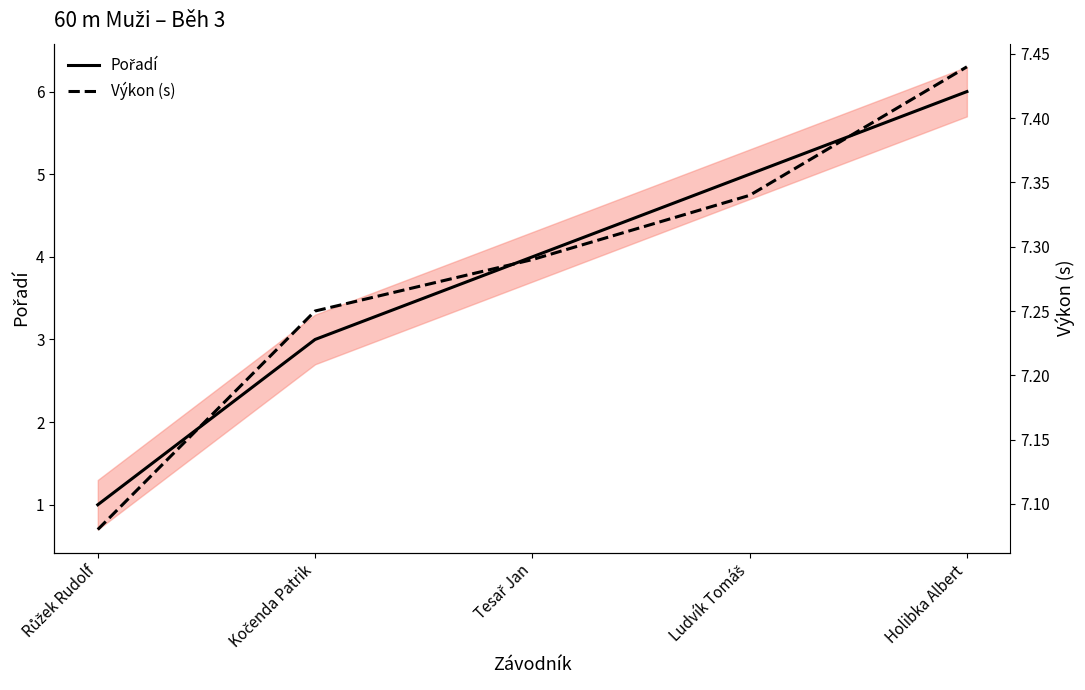

What is the approximate value of Pořadí at Ludvík Tomáš?

5.0